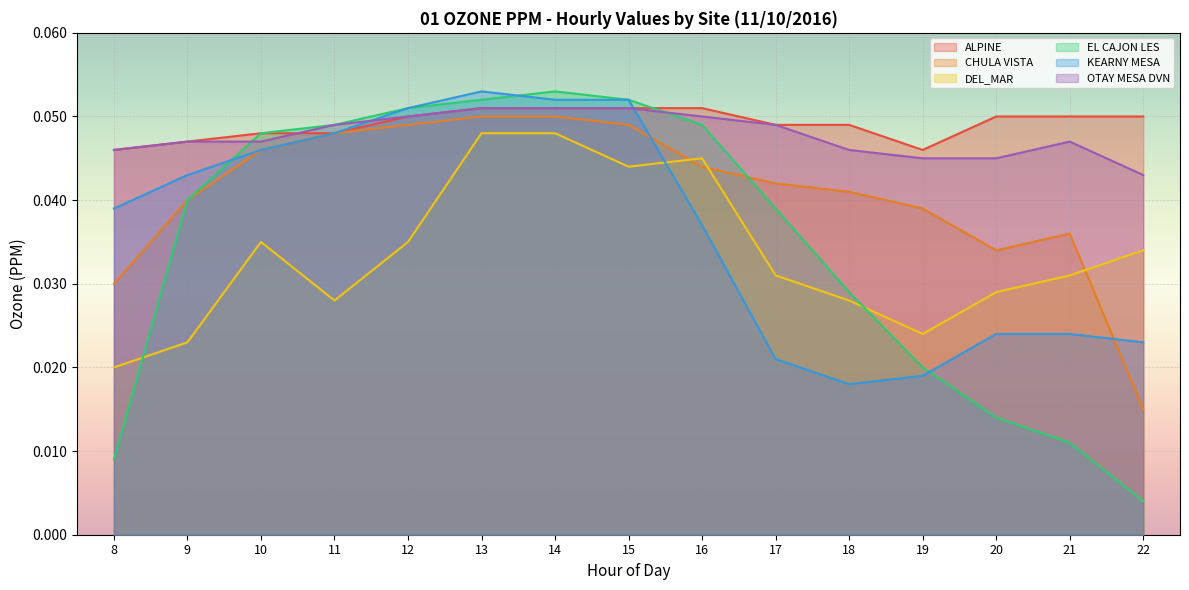

The EL CAJON LES series shows 0.0 at 21. True or false?

True